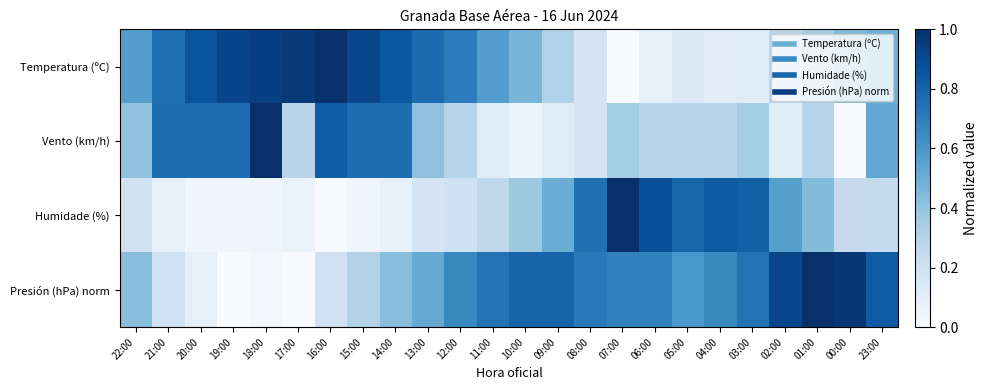

Between 16:00 and 18:00, which is larger?

16:00